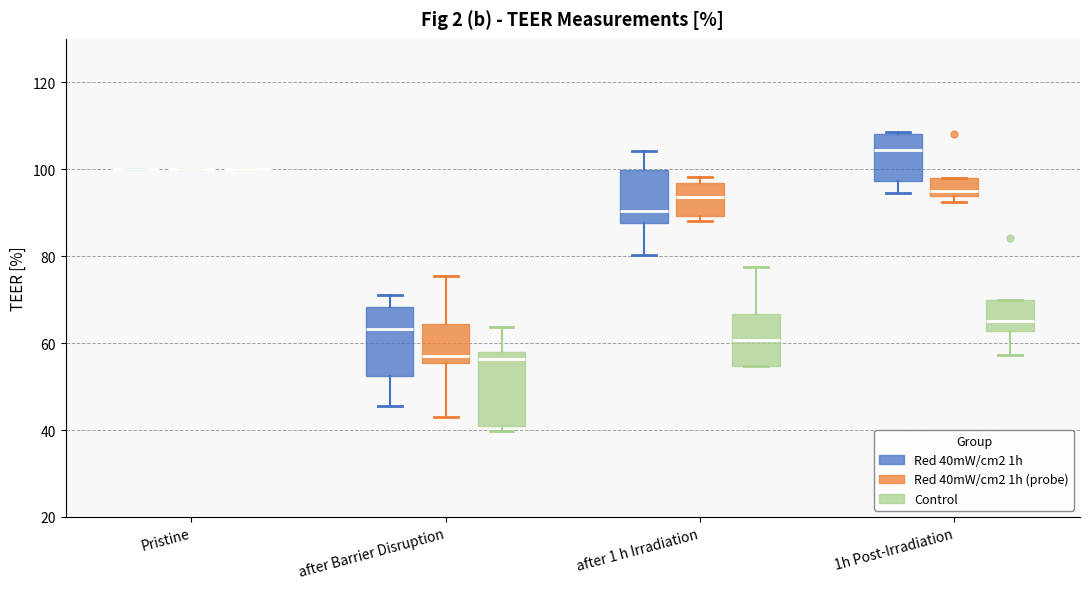

Reading left to right, transcribe this box plot: for each box, give where its median line is, the range the box spans, and where its two whiskers end, as read against the y-axis. The values are not printed on the chart, so give them approximately, as read against the axis.

Pristine (Red 40mW/cm2 1h): box collapsed to a line at 100, whiskers 100 to 100
Pristine (Red 40mW/cm2 1h (probe)): box collapsed to a line at 100, whiskers 100 to 100
Pristine (Control): box collapsed to a line at 100, whiskers 100 to 100
after Barrier Disruption (Red 40mW/cm2 1h): median 64, box 52 to 68, whiskers 46 to 72
after Barrier Disruption (Red 40mW/cm2 1h (probe)): median 58, box 56 to 64, whiskers 42 to 76
after Barrier Disruption (Control): median 56, box 40 to 58, whiskers 40 (just below the box's lower edge) to 64
after 1 h Irradiation (Red 40mW/cm2 1h): median 90, box 88 to 100, whiskers 80 to 104
after 1 h Irradiation (Red 40mW/cm2 1h (probe)): median 94, box 90 to 96, whiskers 88 to 98
after 1 h Irradiation (Control): median 60, box 54 to 66, whiskers 54 to 78
1h Post-Irradiation (Red 40mW/cm2 1h): median 104, box 98 to 108, whiskers 94 to 108 (just above the box's upper edge)
1h Post-Irradiation (Red 40mW/cm2 1h (probe)): median 94 (just above the box's lower edge), box 94 to 98, whiskers 92 to 98
1h Post-Irradiation (Control): median 66, box 62 to 70, whiskers 58 to 70